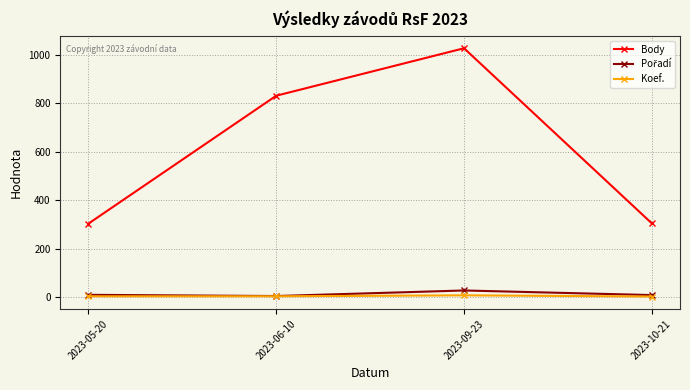

True or false: Body has more than 2 interior local peaks.

False